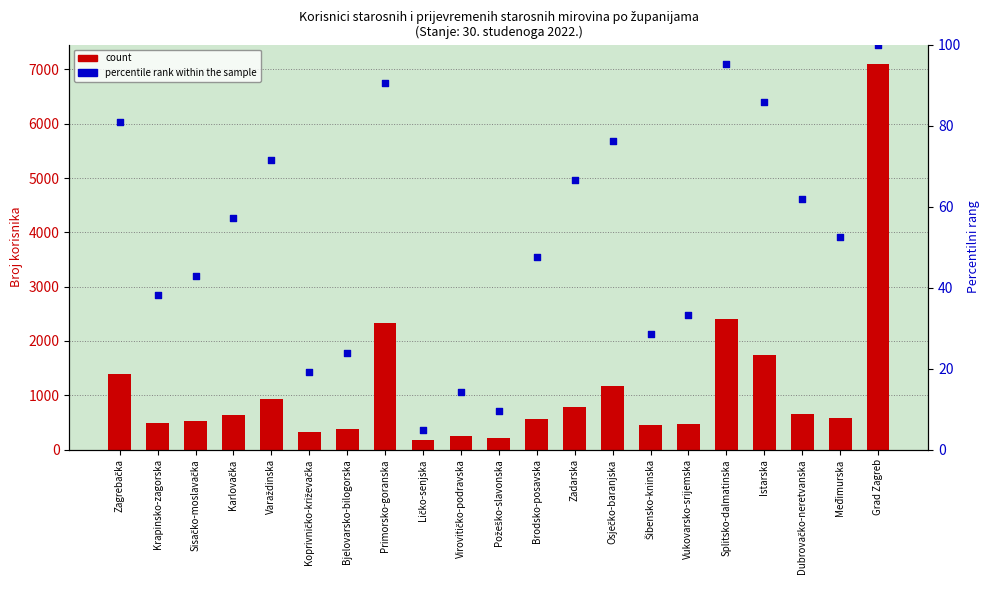

Which series has the largest Y range (max minus min)?

count